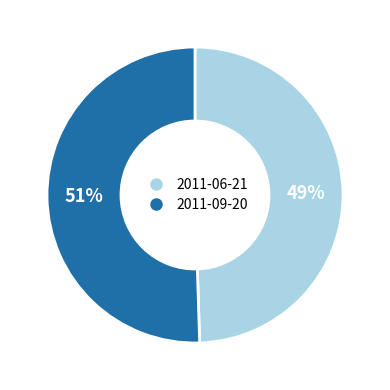

Is there any slice that represents more than half of the pie?

Yes